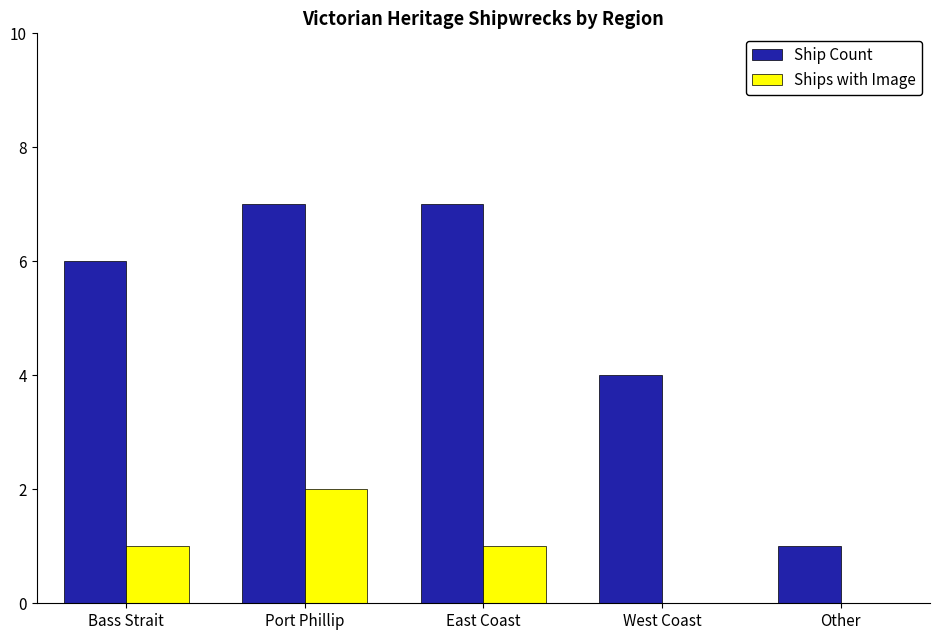

Between Bass Strait and Other, which series saw the biggest shift?

Ship Count